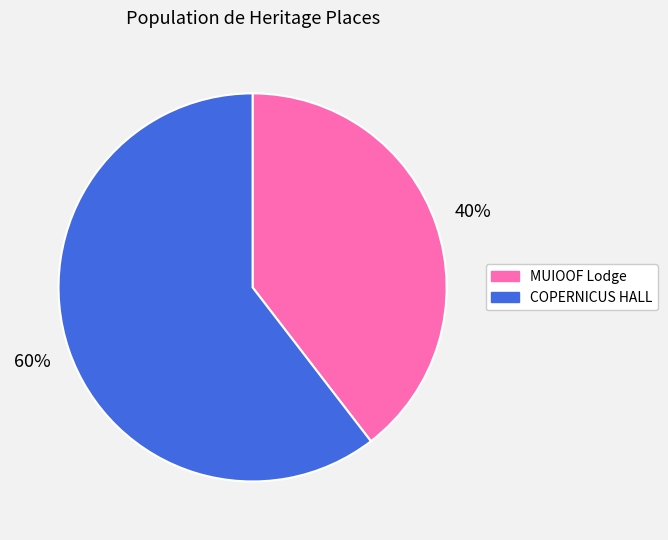

To the nearest percent, what percentage of the pie is MUIOOF Lodge?

40%